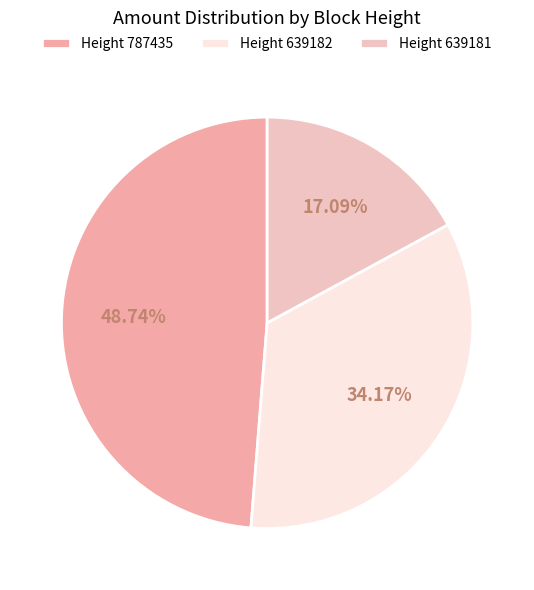

How many slices are in this pie chart?

3